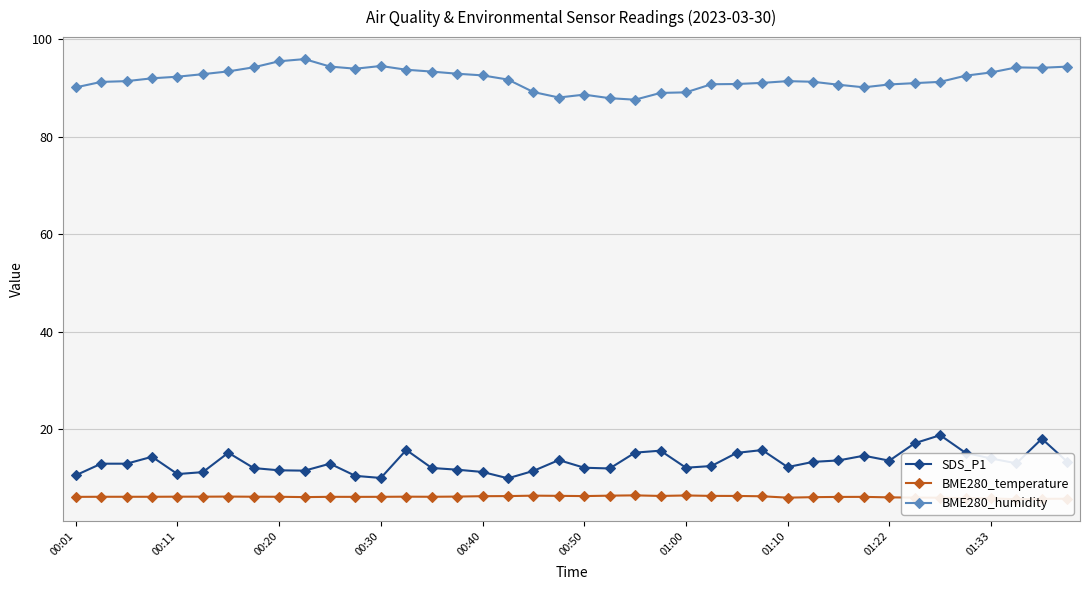

True or false: BME280_humidity has more than 2 points higher than both neighbors.

True